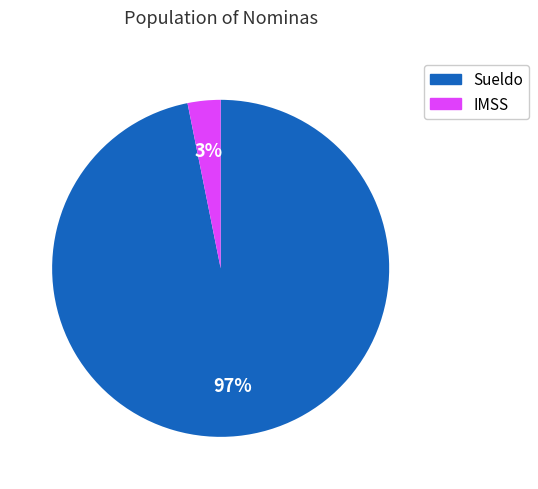

Rank the categories by value from highest to lowest.

Sueldo, IMSS